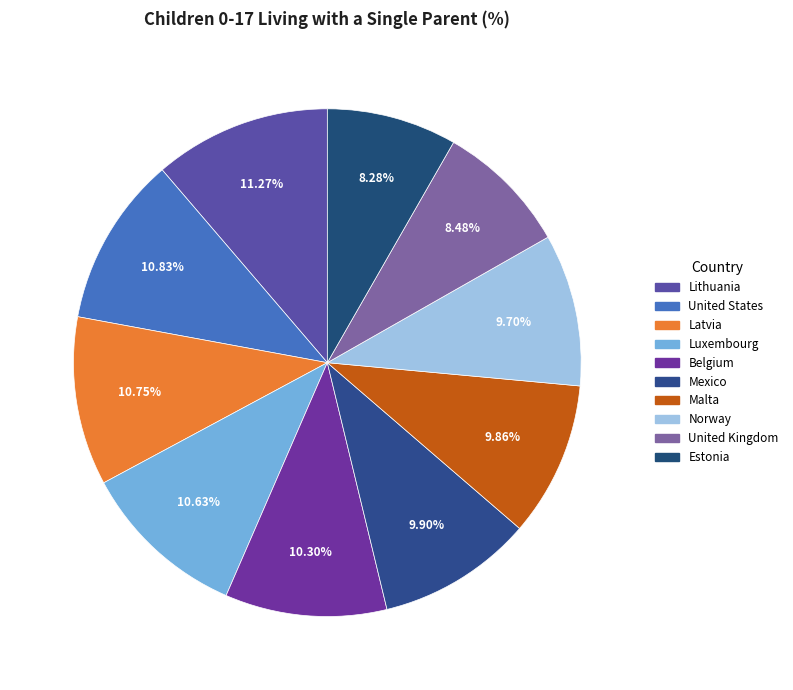

Count the number of slices in the pie.

10